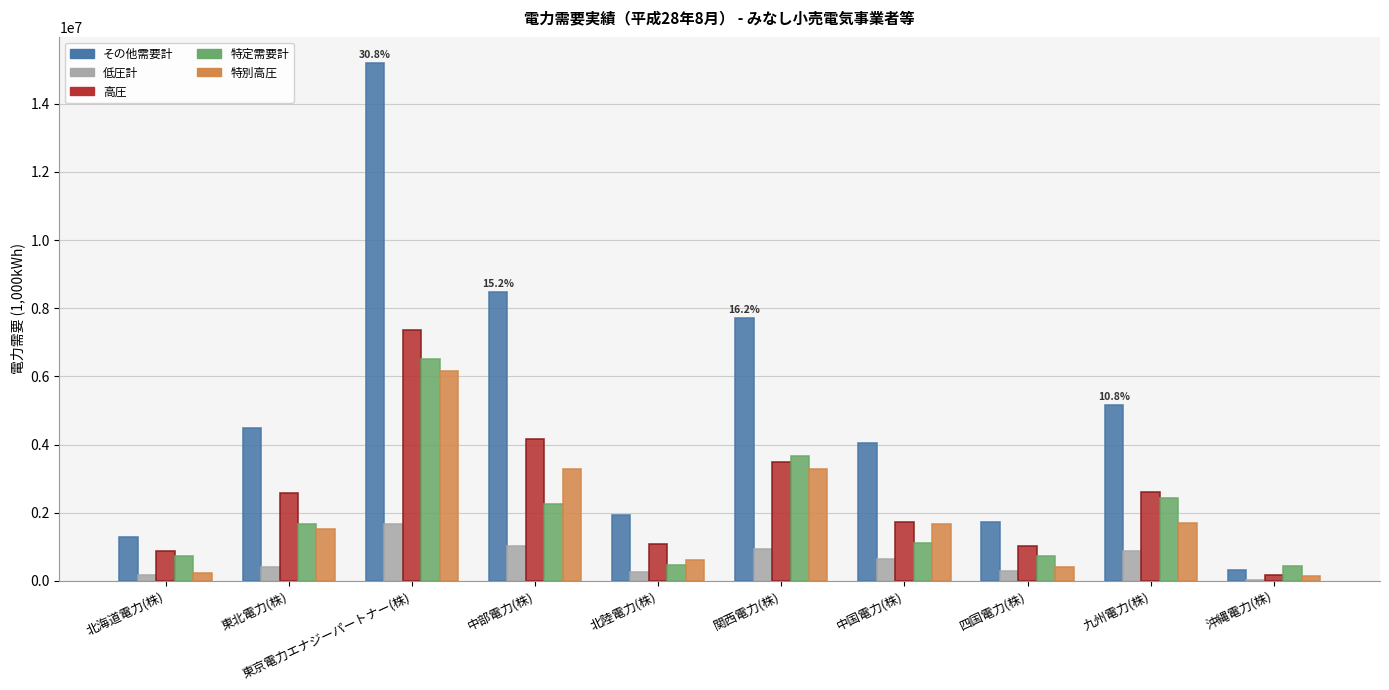

At which category is the sum across all series the highest?

東京電力エナジーパートナー(株)